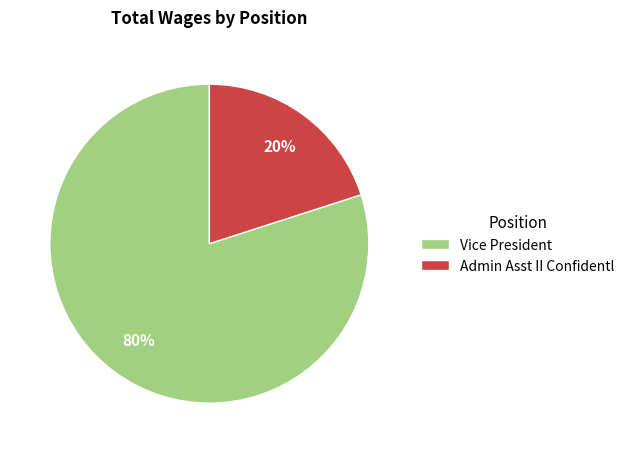

The Admin Asst II Confidentl slice represents 20% of the pie. True or false?

True